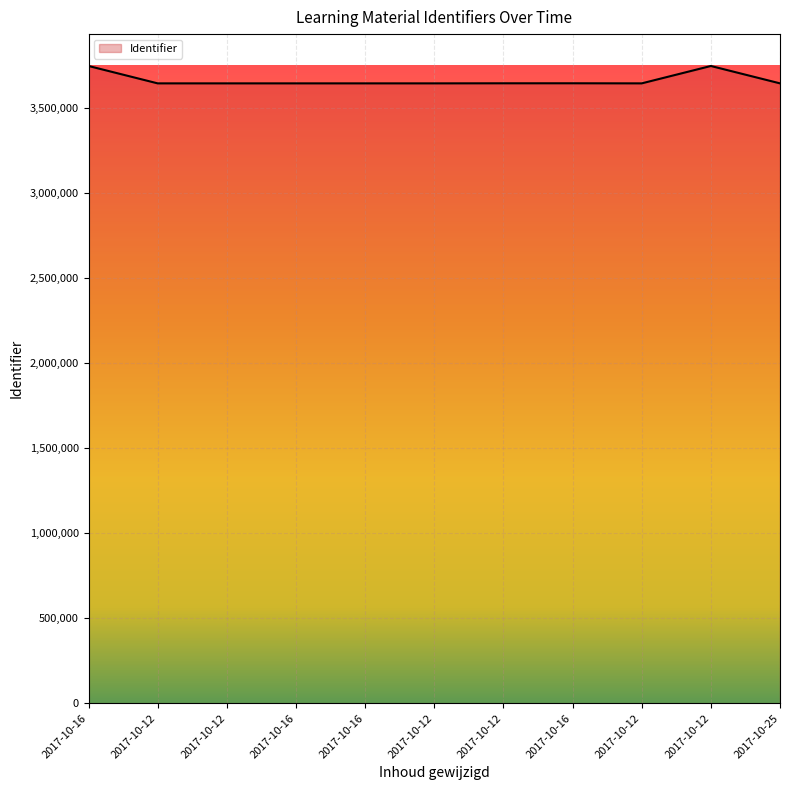

Which category has the lowest value across all series?

2017-10-12